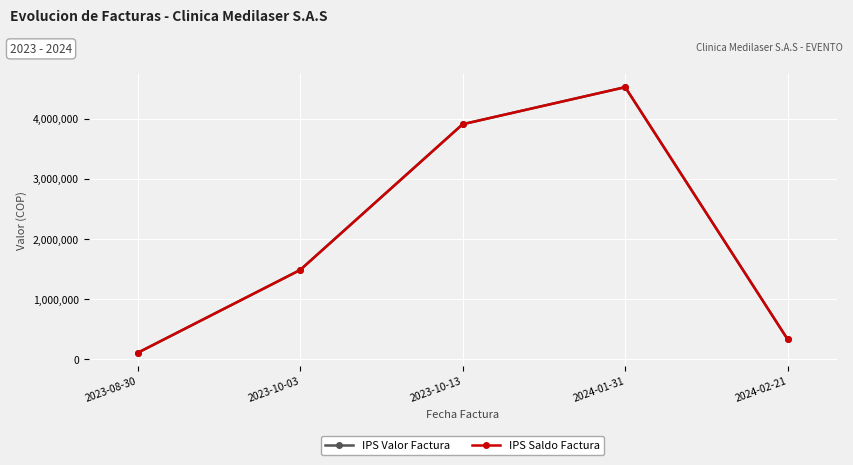

What is the difference between the IPS Valor Factura values at 2024-02-21 and 2023-08-30?

222560